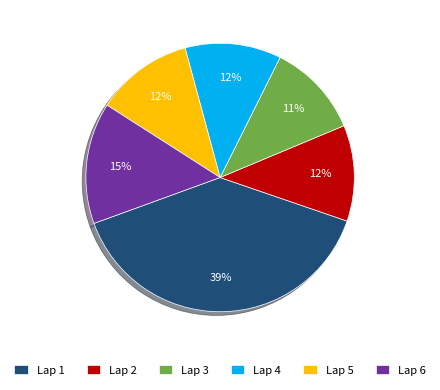

Combined, do Lap 3 and Lap 6 account for over 50%?

No